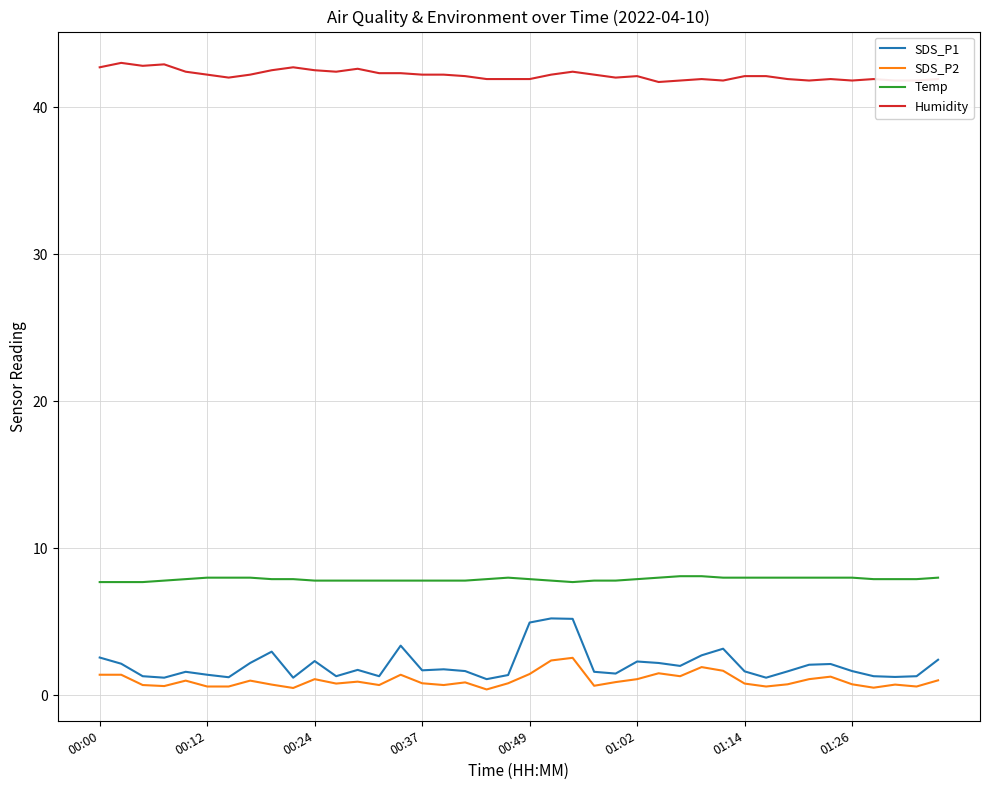

True or false: SDS_P2 and Temp cross at least once.

False